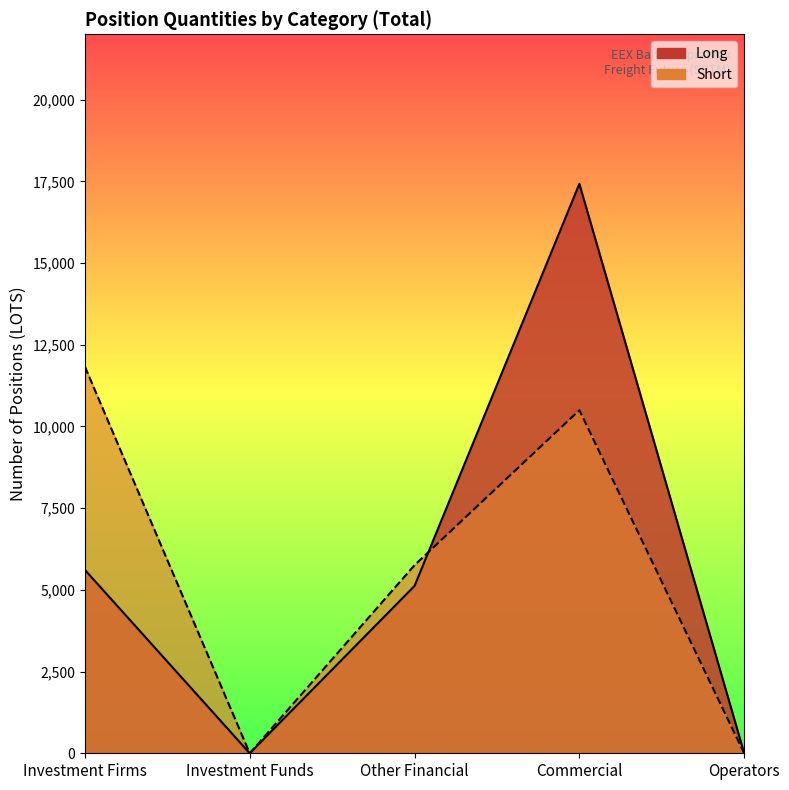

At which label is Long closest to 8711?

Investment Firms